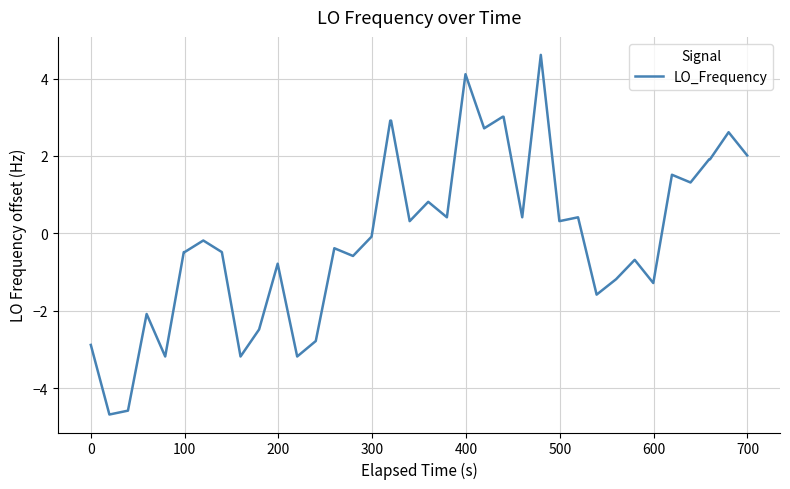

What is the minimum value shown in the chart?

-4.7